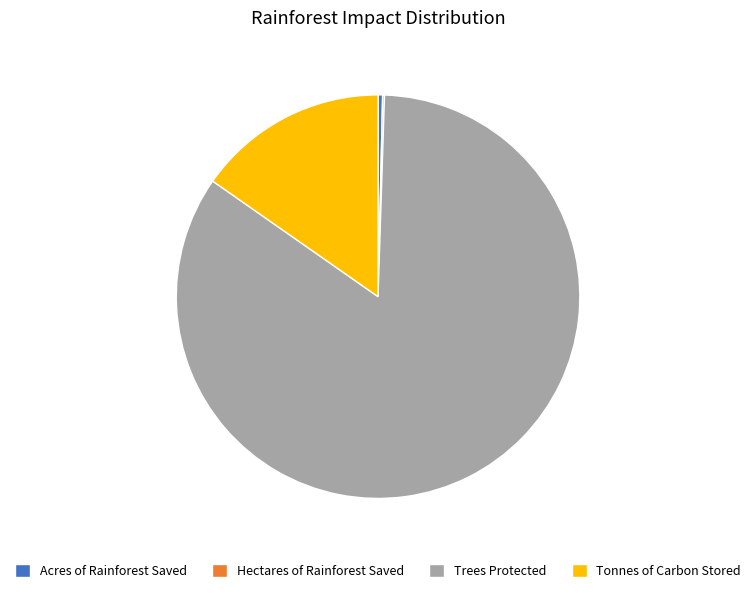

Which category accounts for the majority?

Trees Protected